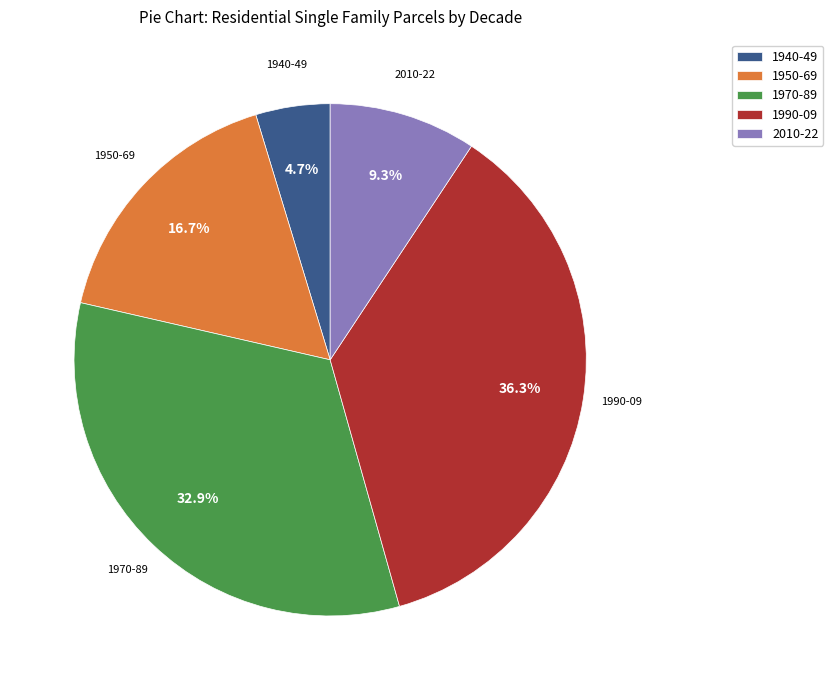

Does 1940-49 account for over 50% of the chart?

No